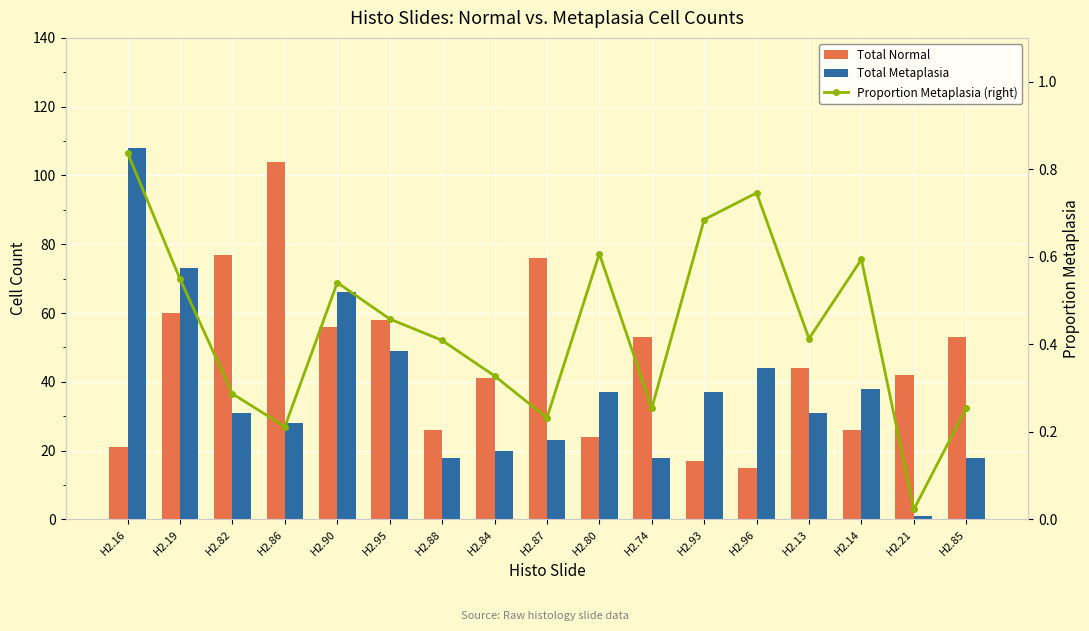

At which category is the sum across all series the highest?

H2.19